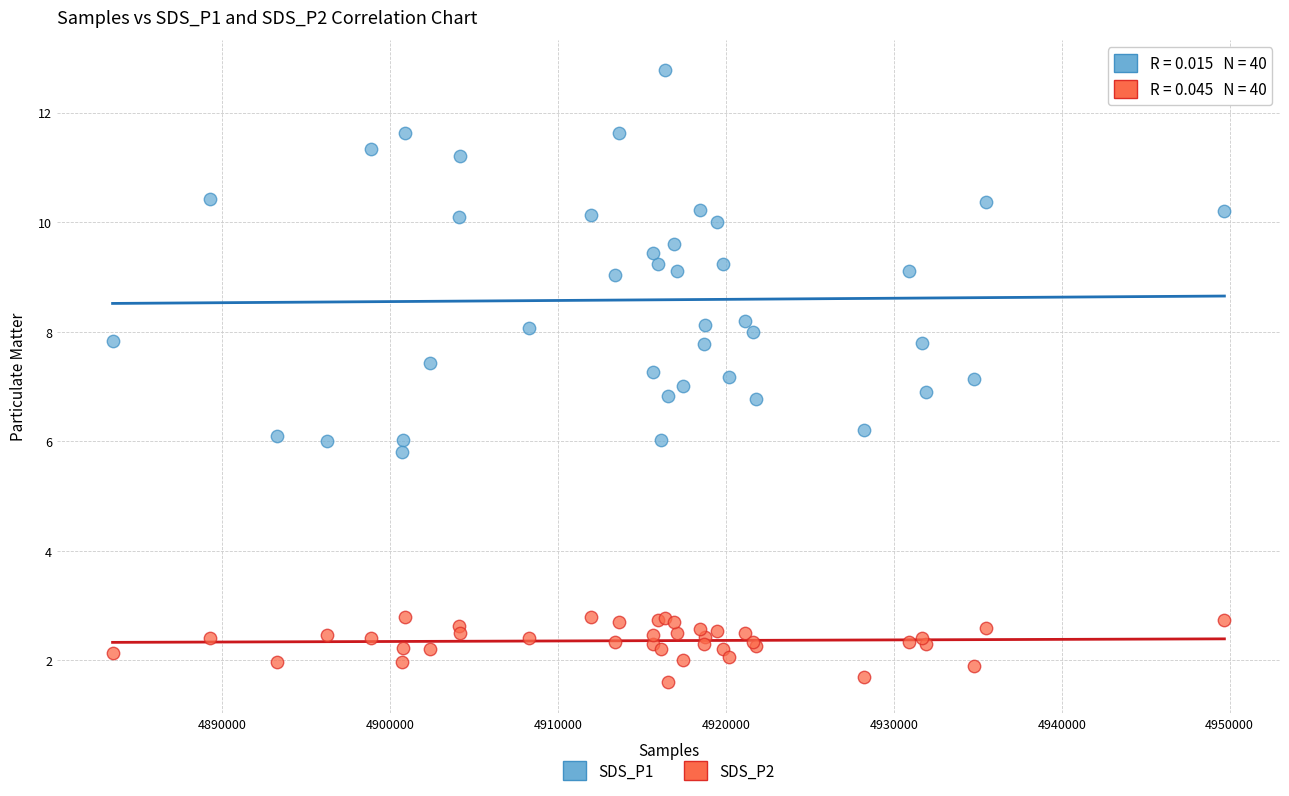

Which series contains the highest Y value?

SDS_P1